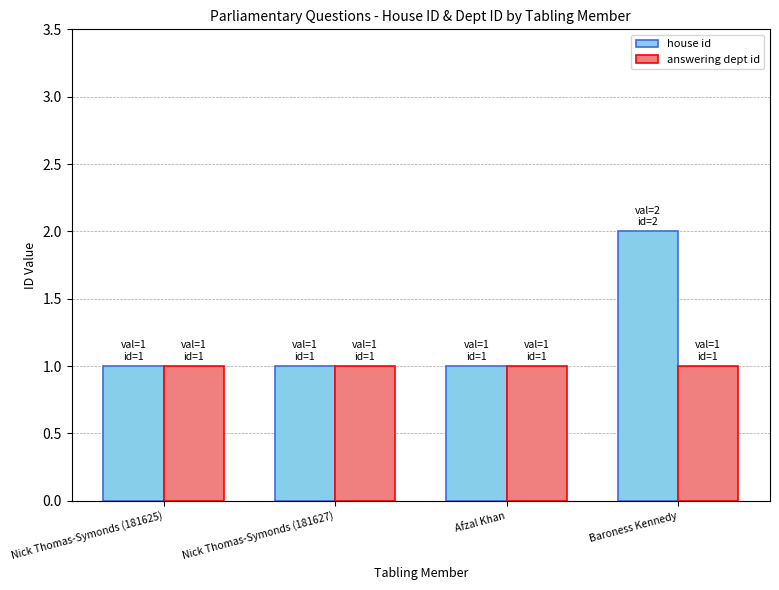

At which category does the chart reach its peak across all series?

Baroness Kennedy